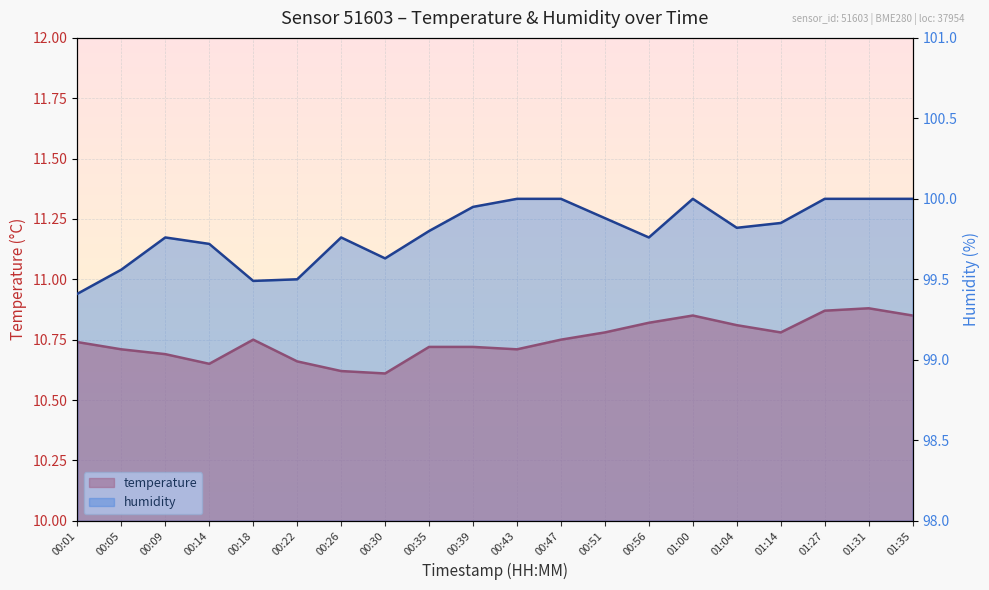

What is the total value across all series at 01:00?

110.8